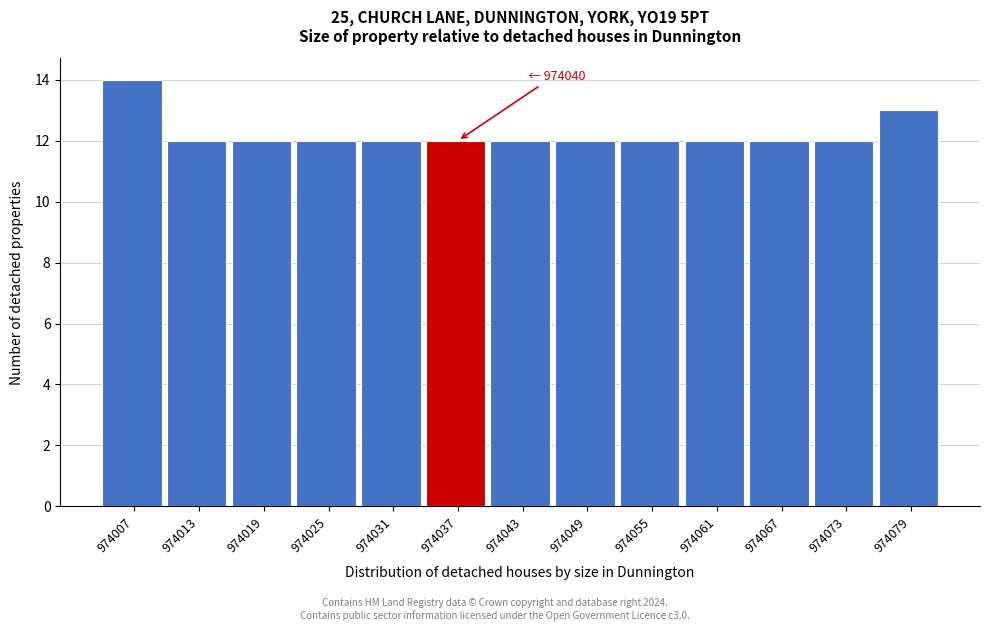

Reading left to right, what are all the values shown in this chart?

14	12	12	12	12	12	12	12	12	12	12	12	13